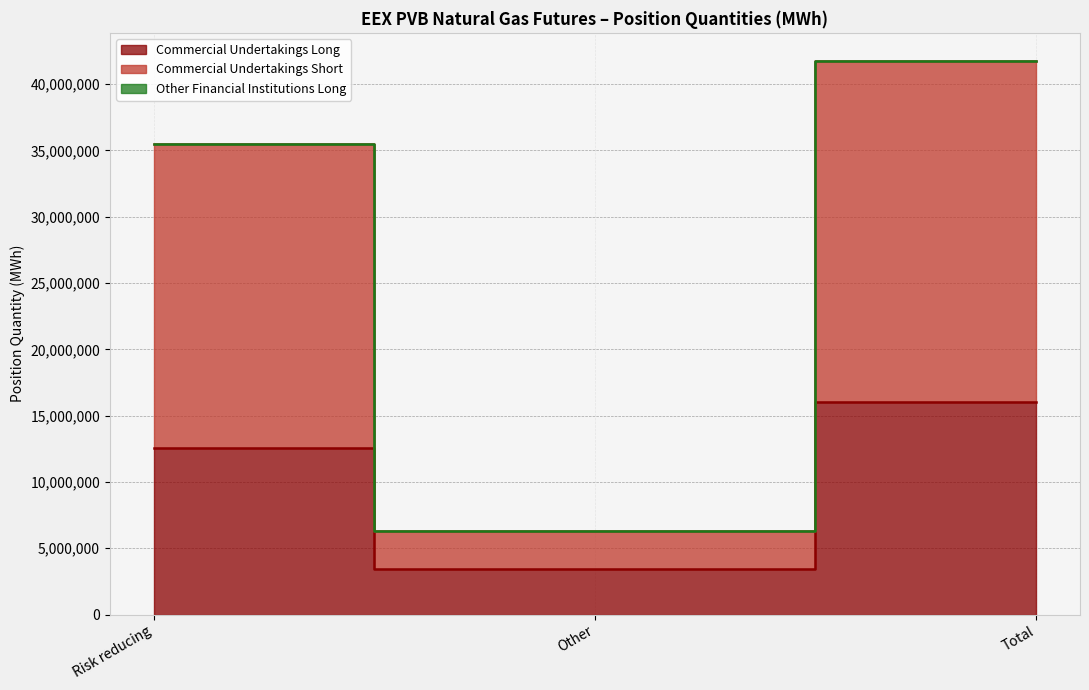

What position from the left is Other?

2